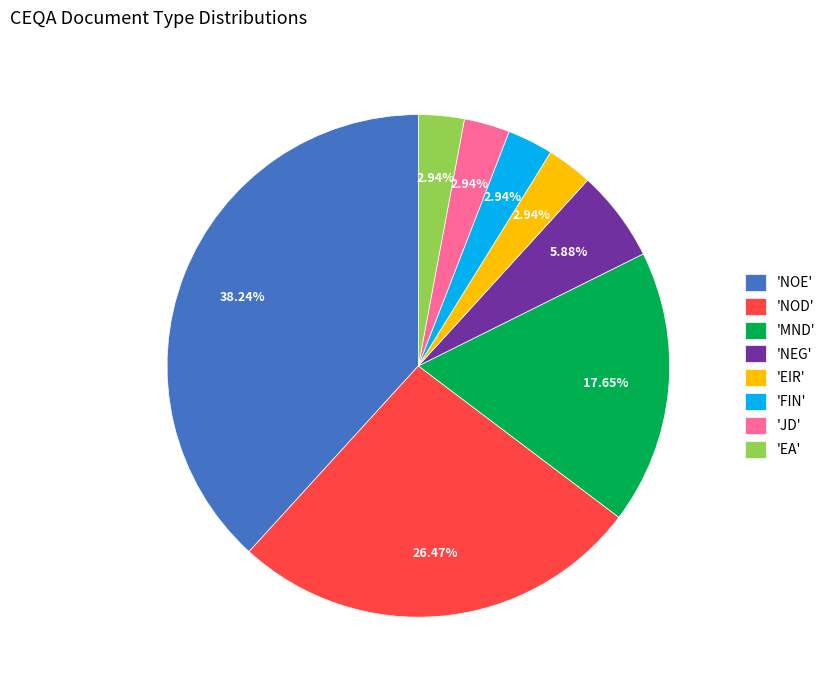

Which category has the biggest portion of the pie?

'NOE'